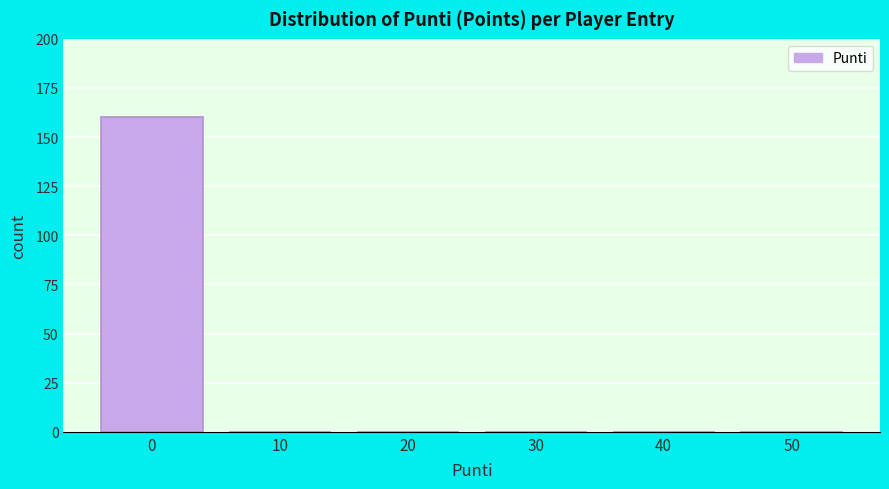

Reading right to left, extract all data points from this chart.

50=0	40=0	30=0	20=0	10=0	0=160